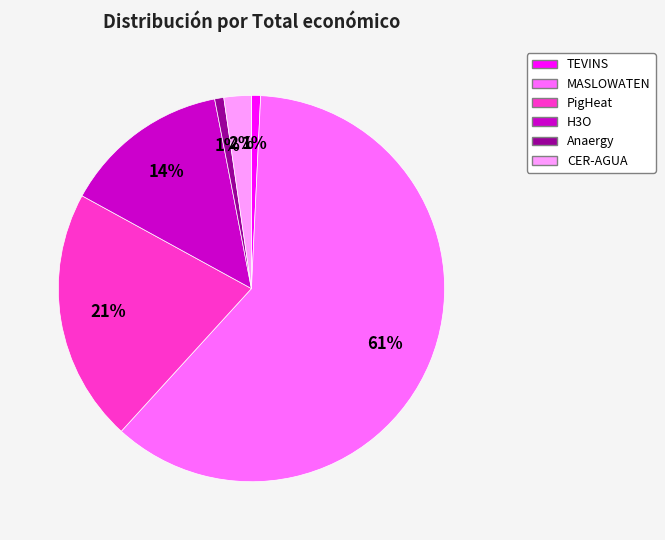

What is the ratio of the value at TEVINS to the value at H3O?

0.1